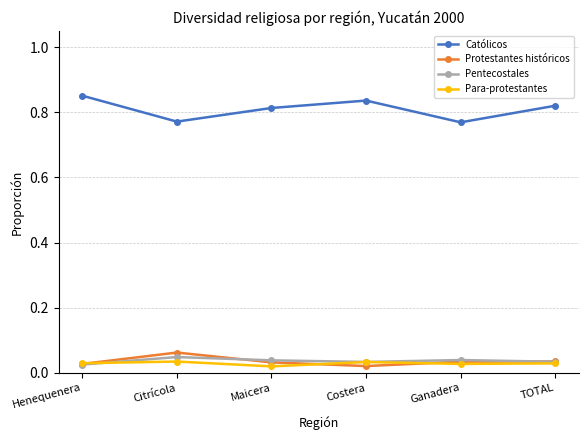

Which series has the largest total across all categories?

Católicos